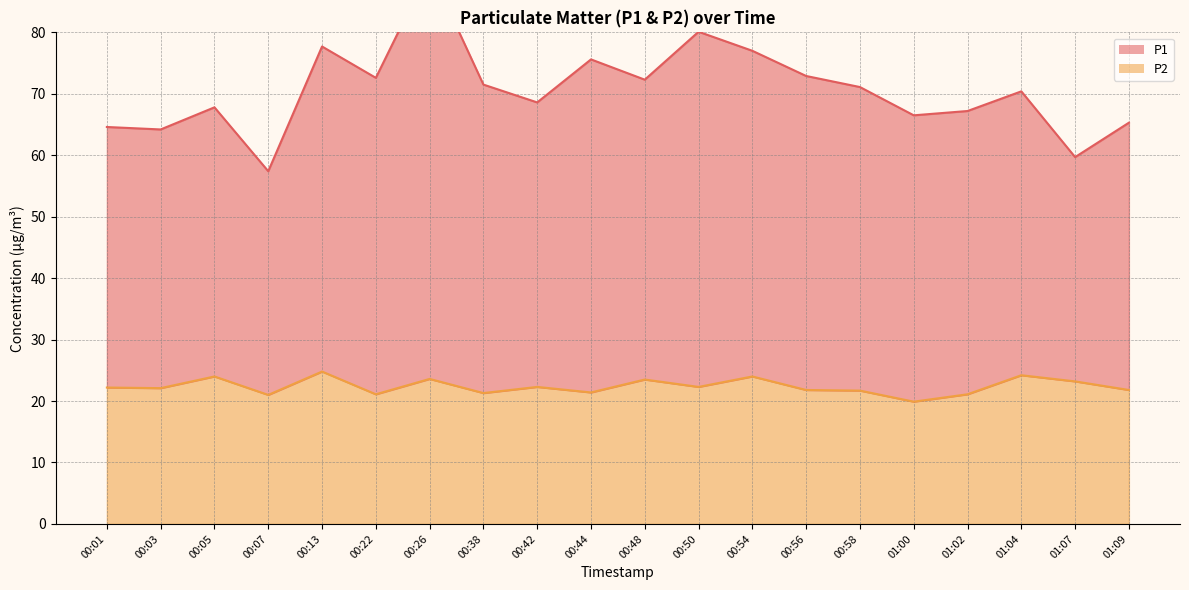

What is the sum of all P2 values?

447.3